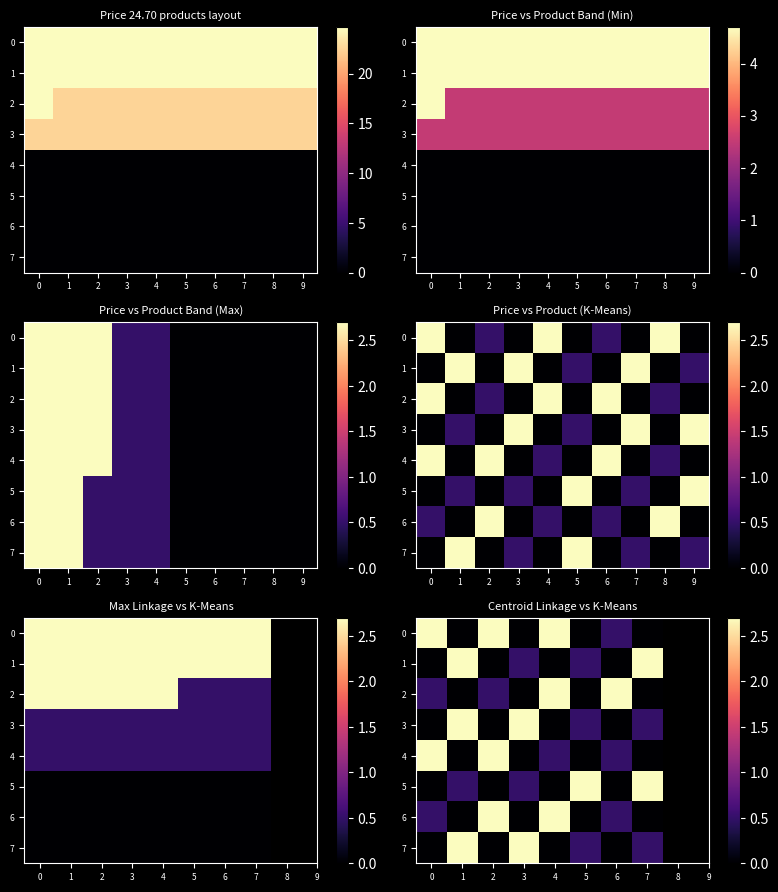

What is the sum of all 7 values?

6.4